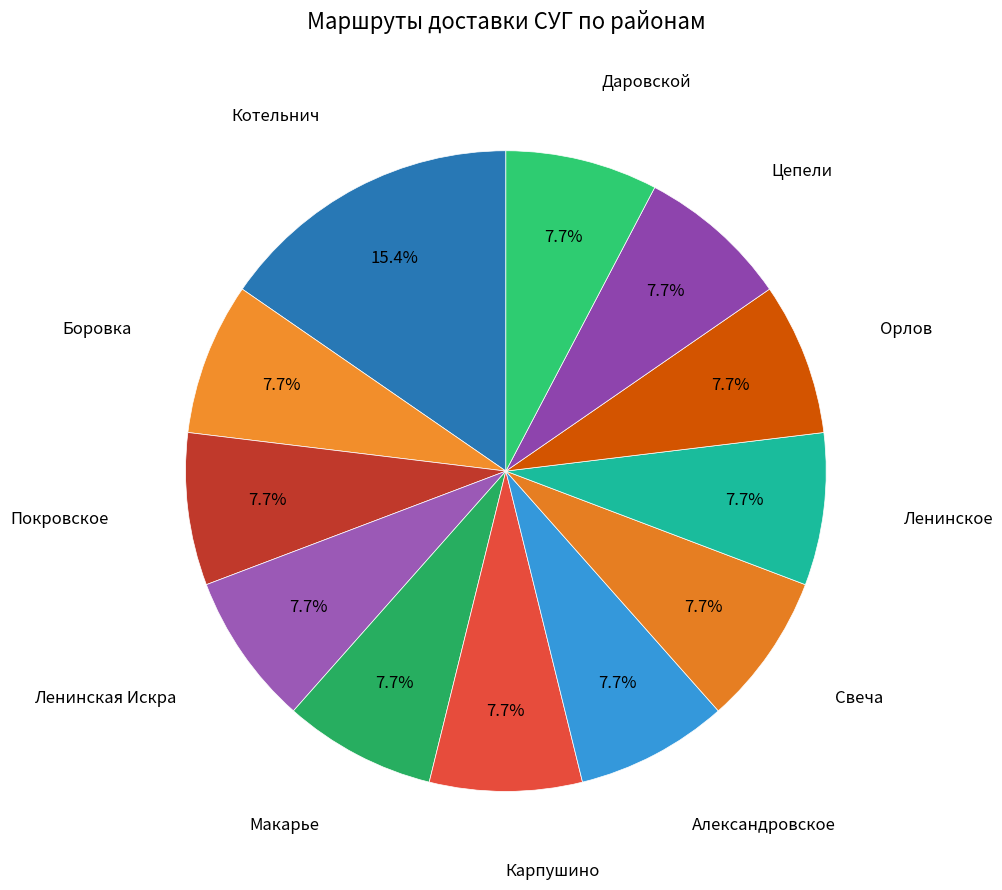

To the nearest percent, what is the difference between the largest and smallest slice percentages?

8%